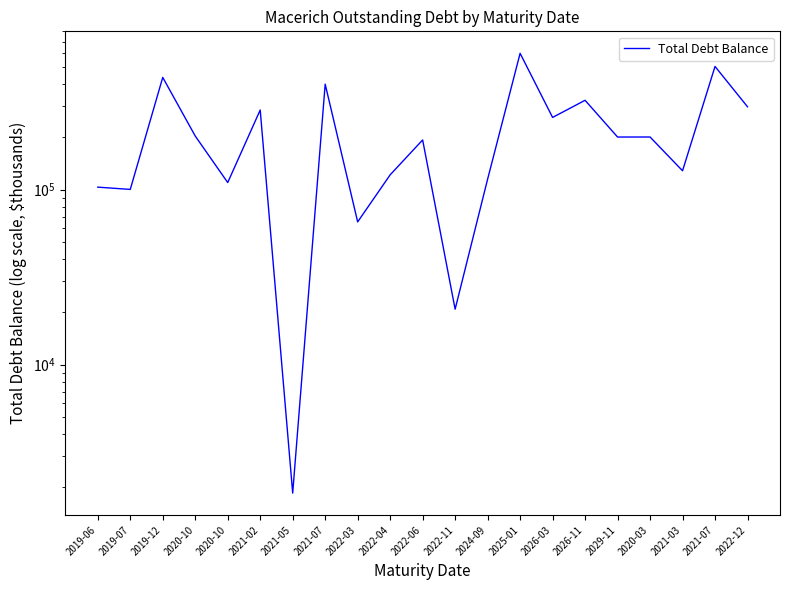

How many values are below 199504?

10